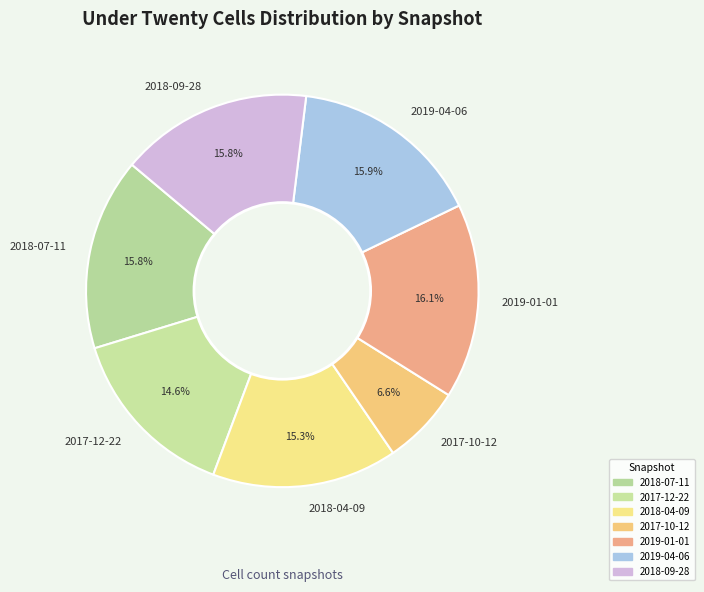

What is the smallest slice in the pie chart?

2017-10-12